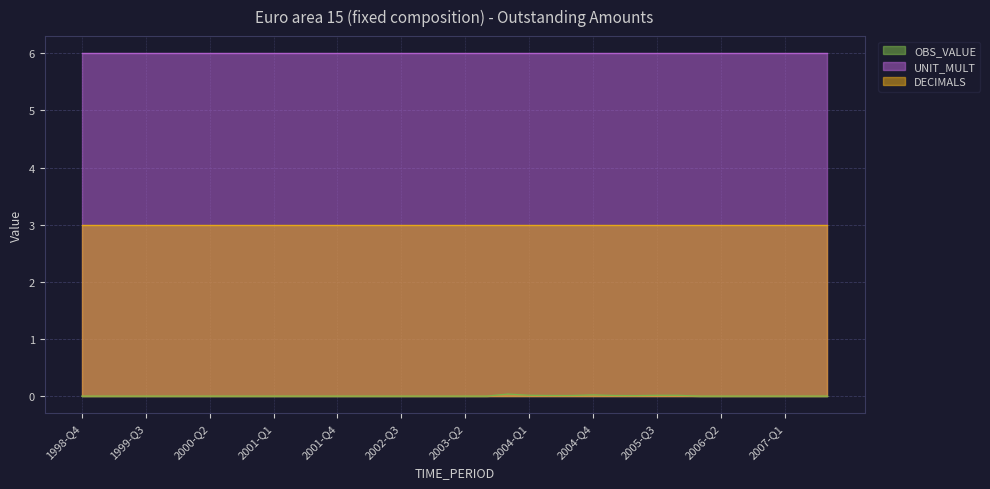

True or false: OBS_VALUE and DECIMALS intersect in this chart.

False